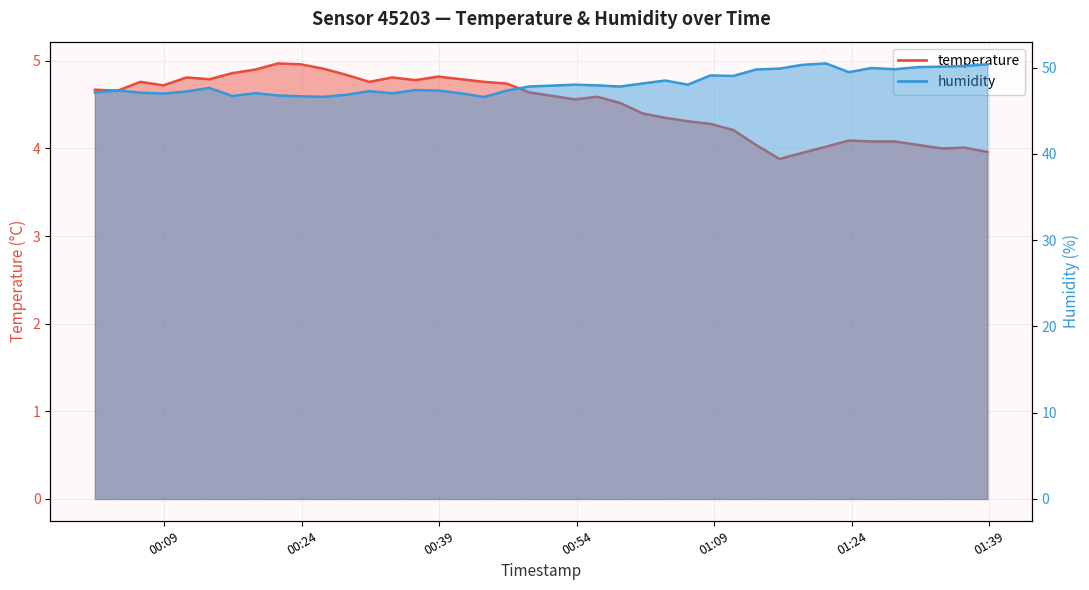

True or false: humidity and temperature cross at least once.

False